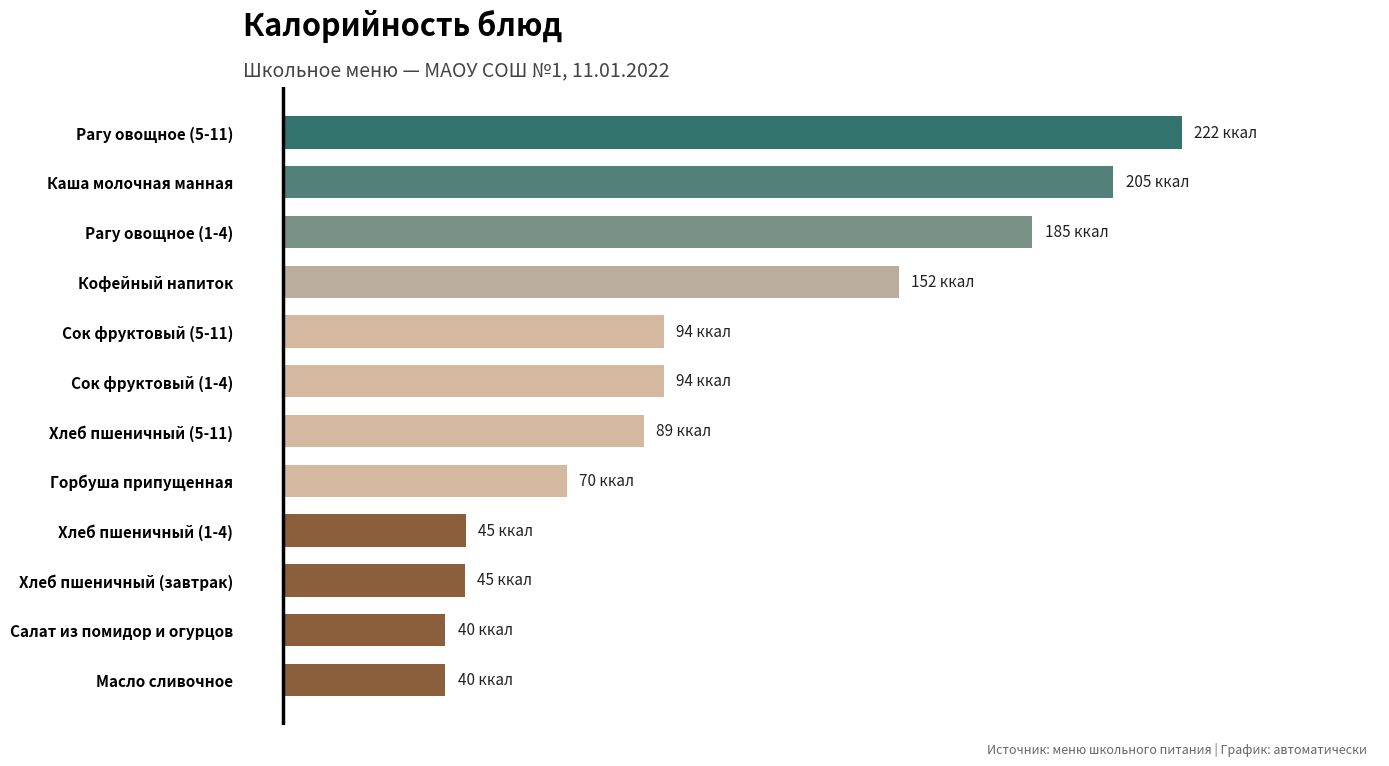

Are the bars horizontal?

Yes